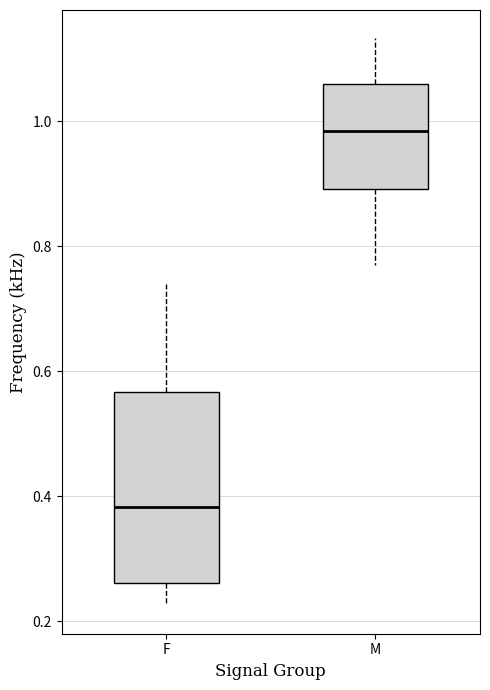

Where is the lower edge of the box for F on the y-axis? The values are not printed on the chart, so give them approximately, as read against the axis.

0.26